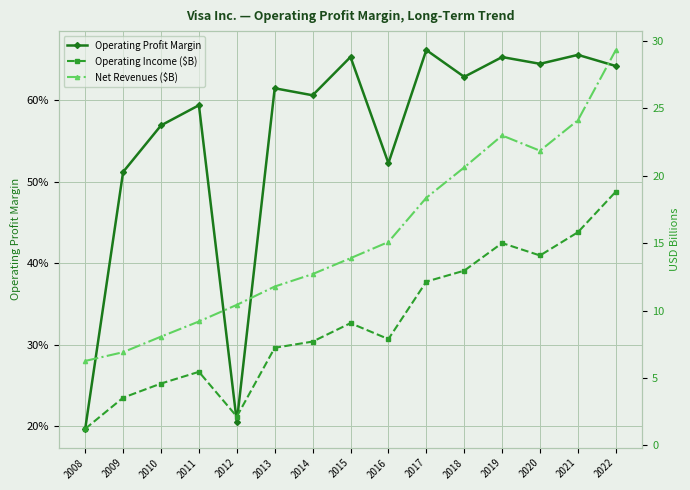

At how many categories does at least one series exceed 0?

15